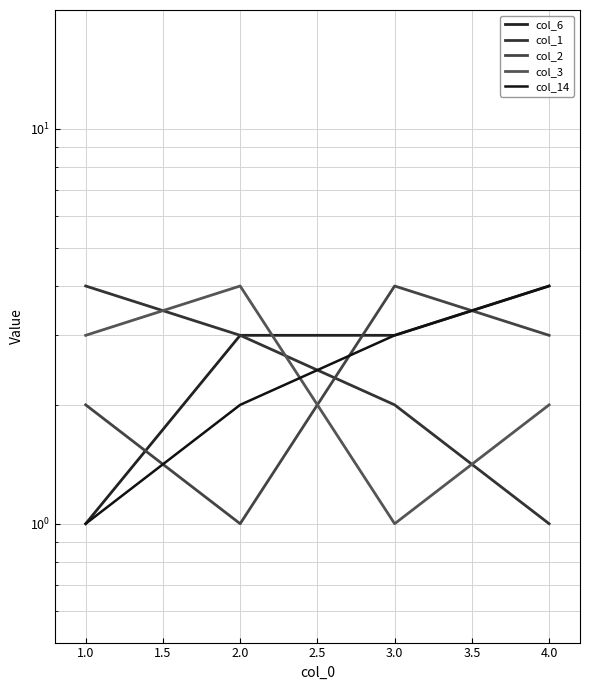

True or false: col_2 and col_6 intersect in this chart.

True